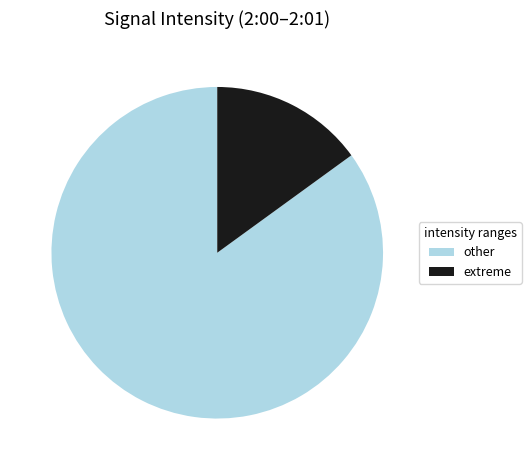

Which category has the smallest portion of the pie?

extreme